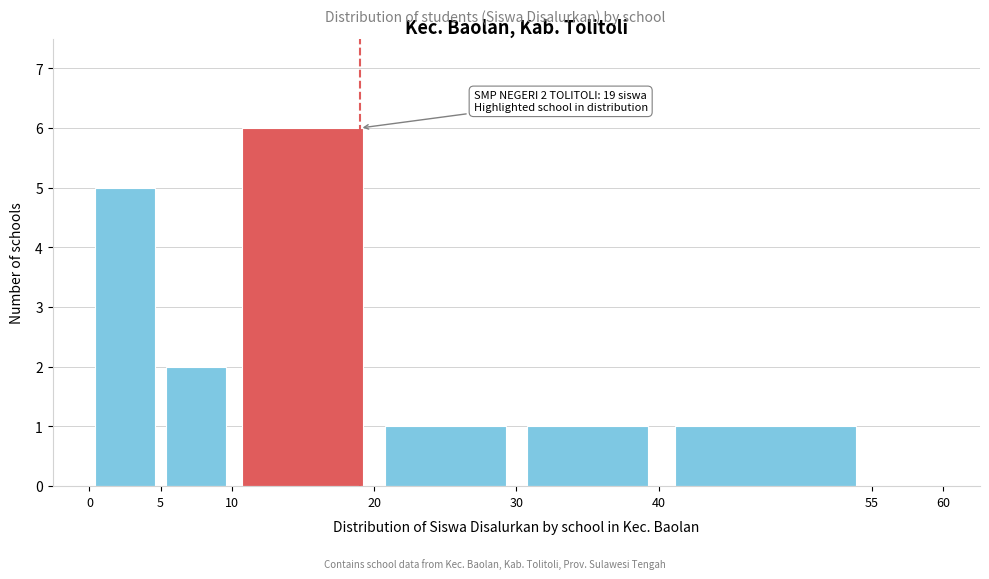

Which range on the x-axis has the tallest bar?

10 to 20